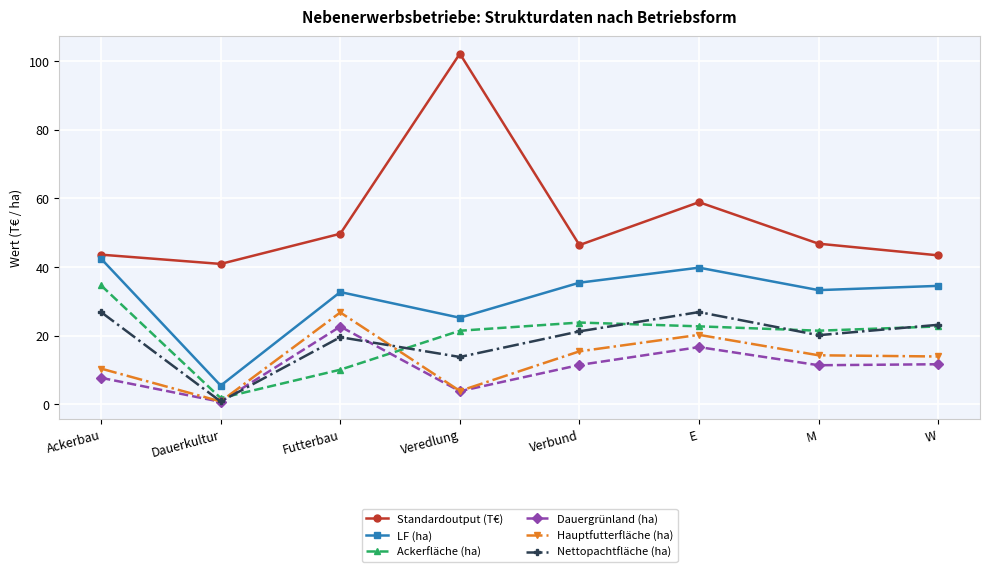

Where does the Standardoutput (T€) series first go above 46?

Futterbau